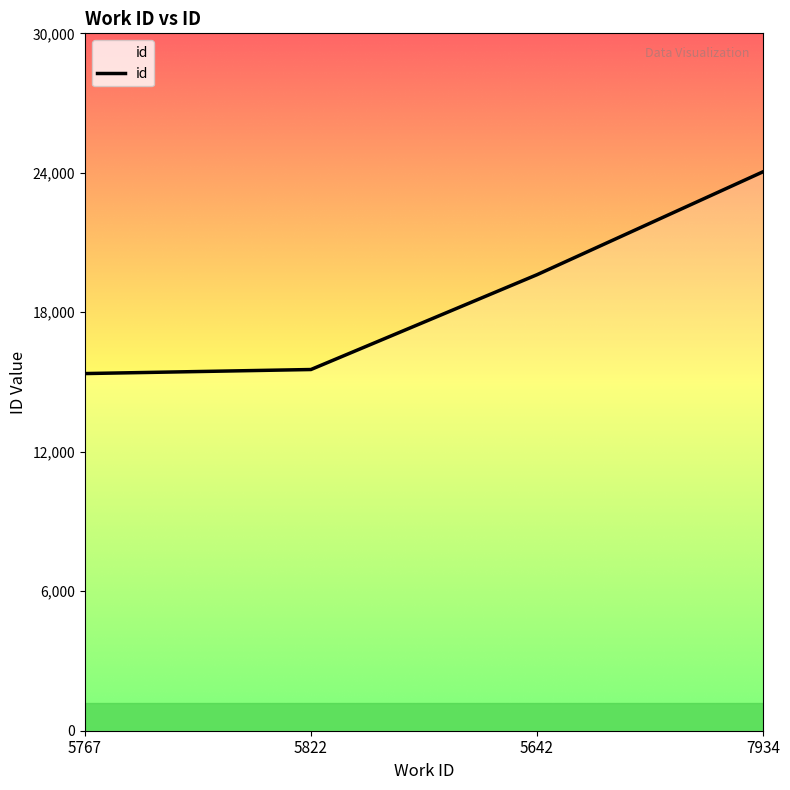

What is the sum of all values?

74562